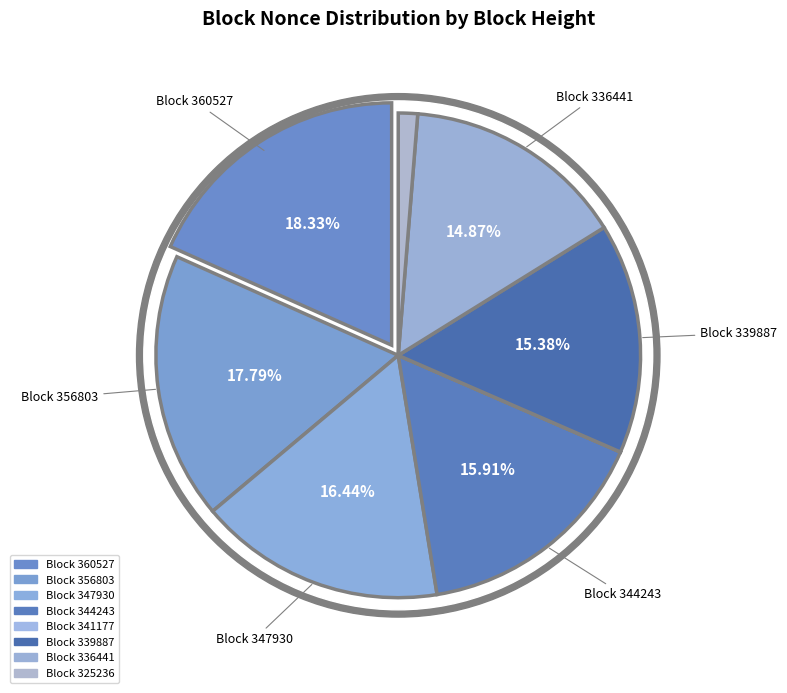

Between 344243 and 339887, which is larger?

344243